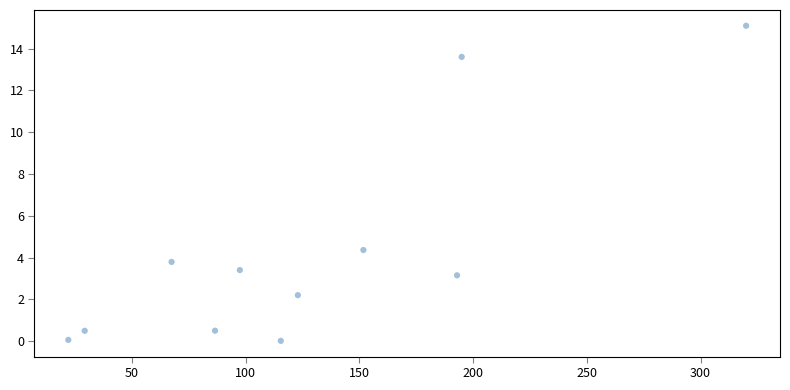

What Y value in the scatter plot is closest to 7?

4.4